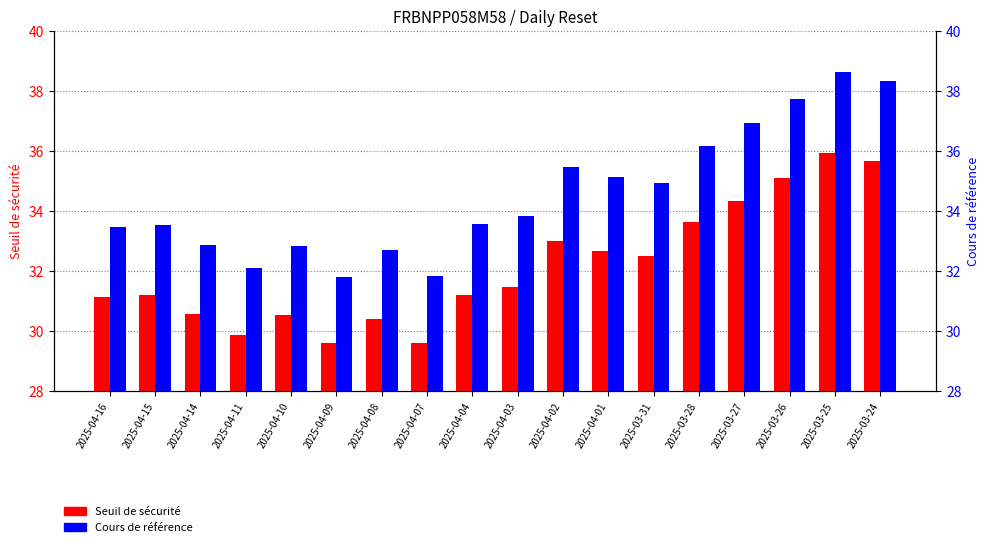

Which series has the largest total across all categories?

Cours de référence